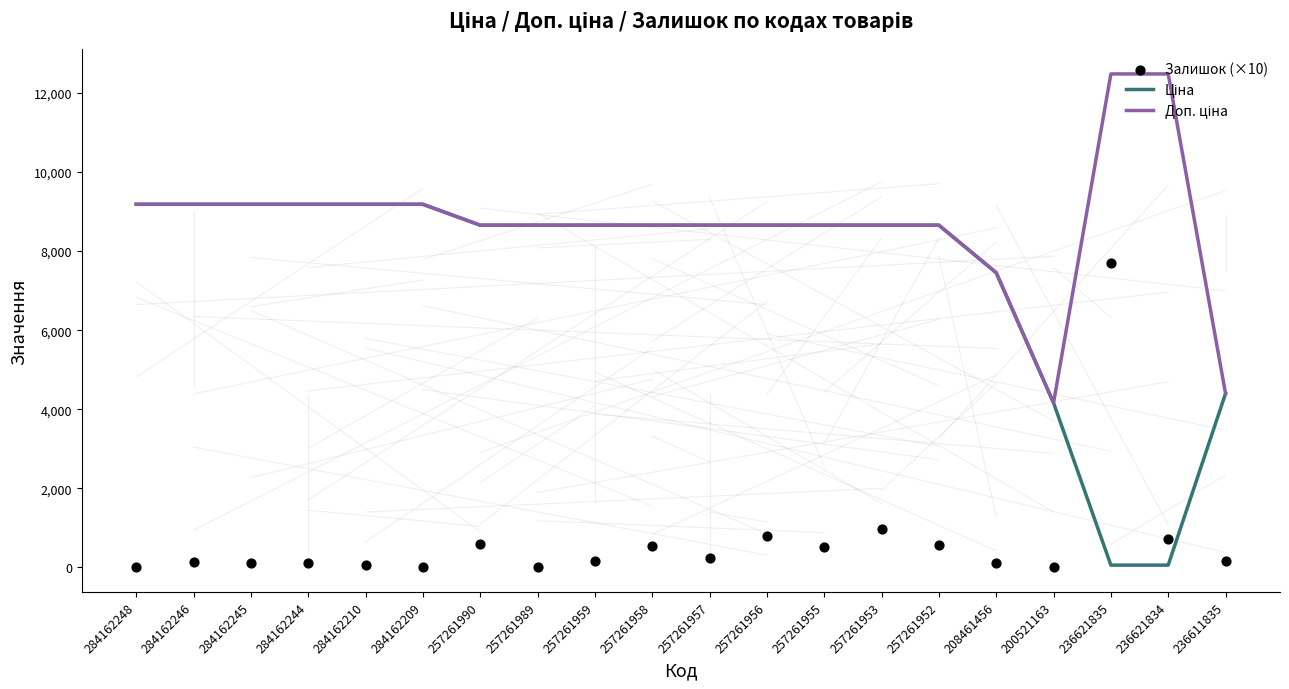

Which series has the widest spread of Y values?

Ціна